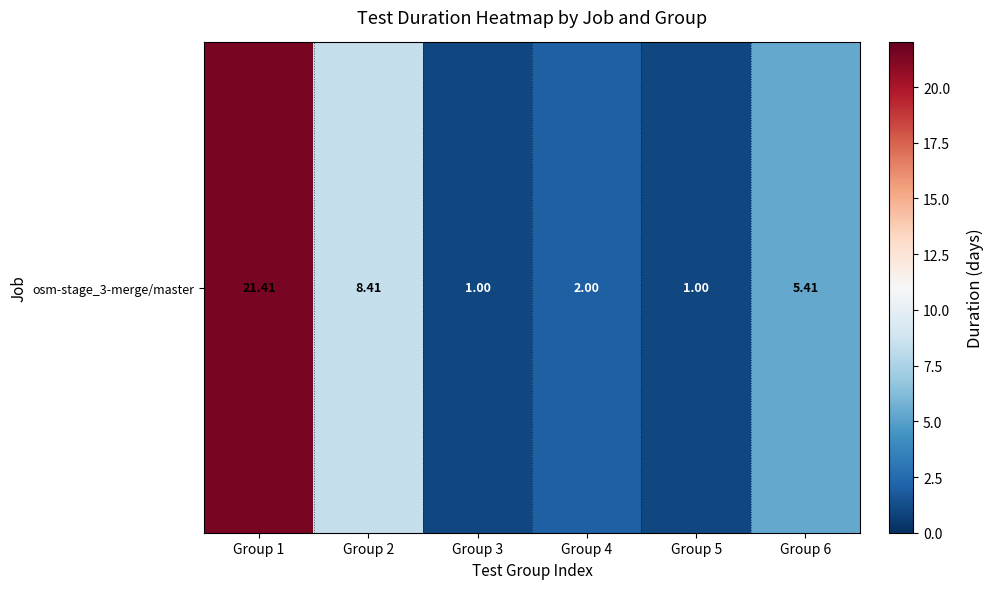

What is the maximum value shown in the chart?

21.4